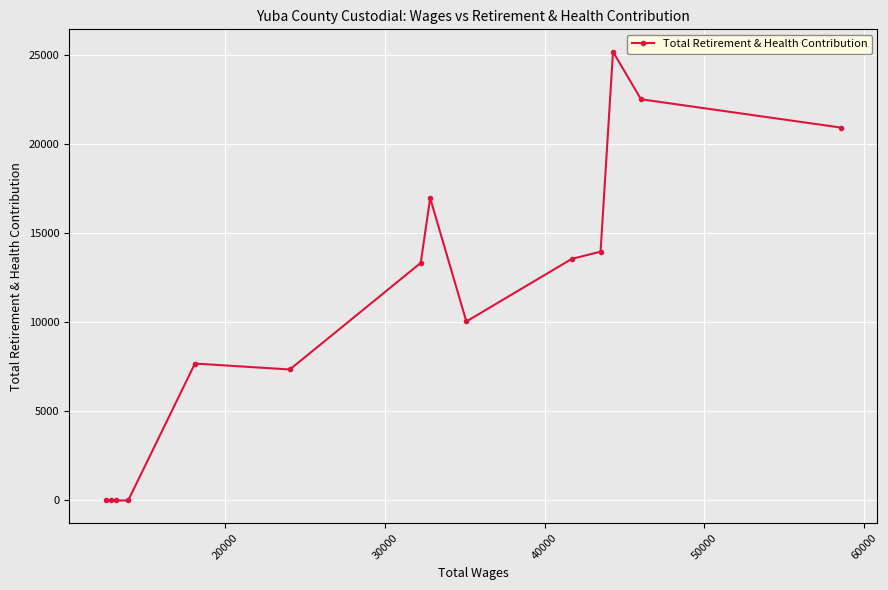

What is the average value?

10812